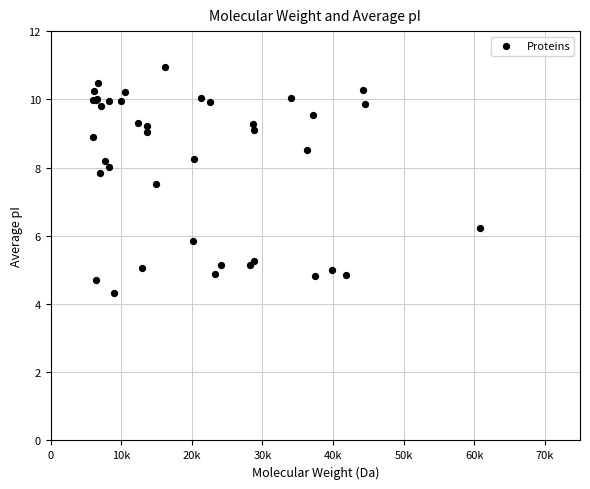

What Y value in the scatter plot is closest to 7?

7.5